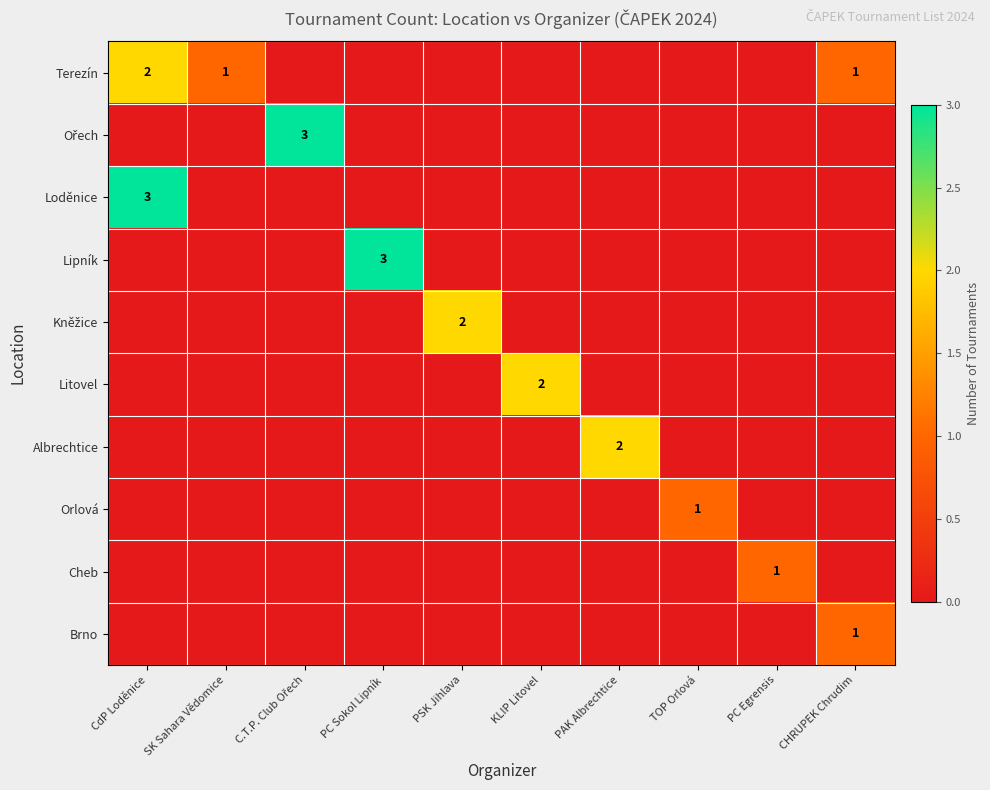

At how many categories does at least one series exceed 0?

10